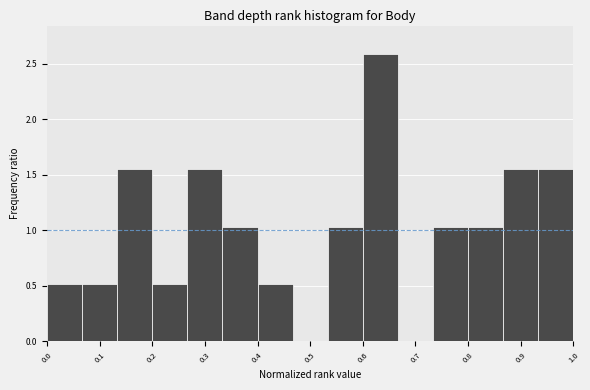

Reading left to right, list every bar in this chart as the range it spans on the x-axis followed by its height. Neither the bar edges nor the heights are printed on the chart, so give them approximately, as read against the axes.

0.00 to 0.07: 0.50
0.07 to 0.13: 0.50
0.13 to 0.20: 1.55
0.20 to 0.27: 0.50
0.27 to 0.33: 1.55
0.33 to 0.40: 1.05
0.40 to 0.47: 0.50
0.47 to 0.53: 0
0.53 to 0.60: 1.05
0.60 to 0.67: 2.60
0.67 to 0.73: 0
0.73 to 0.80: 1.05
0.80 to 0.87: 1.05
0.87 to 0.93: 1.55
0.93 to 1.00: 1.55